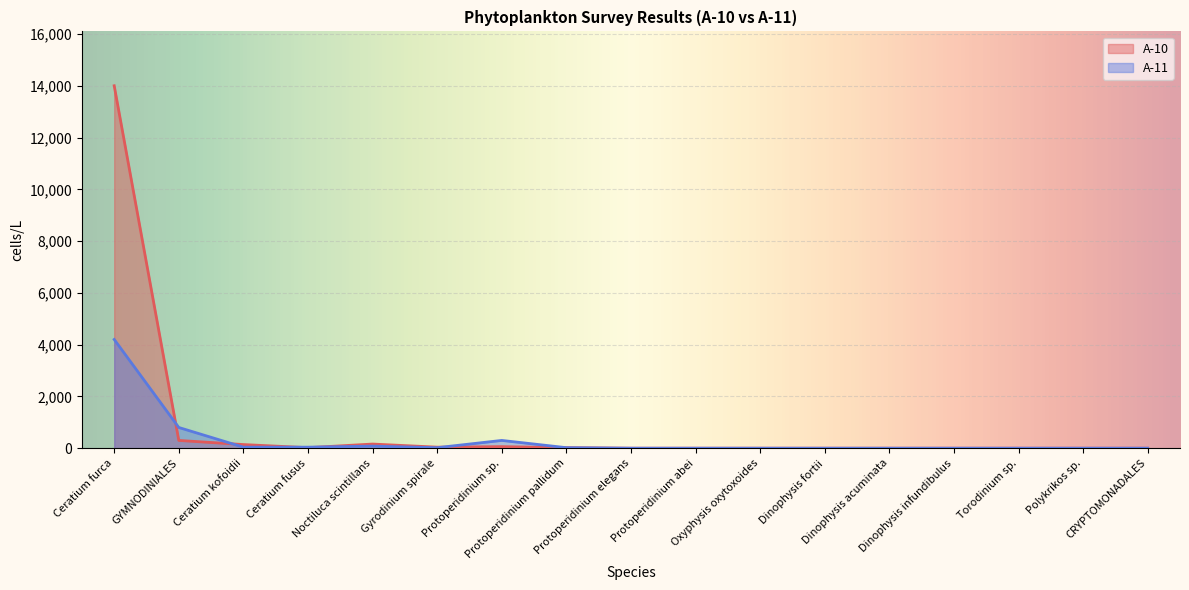

True or false: A-11 has more than 2 points higher than both neighbors.

False